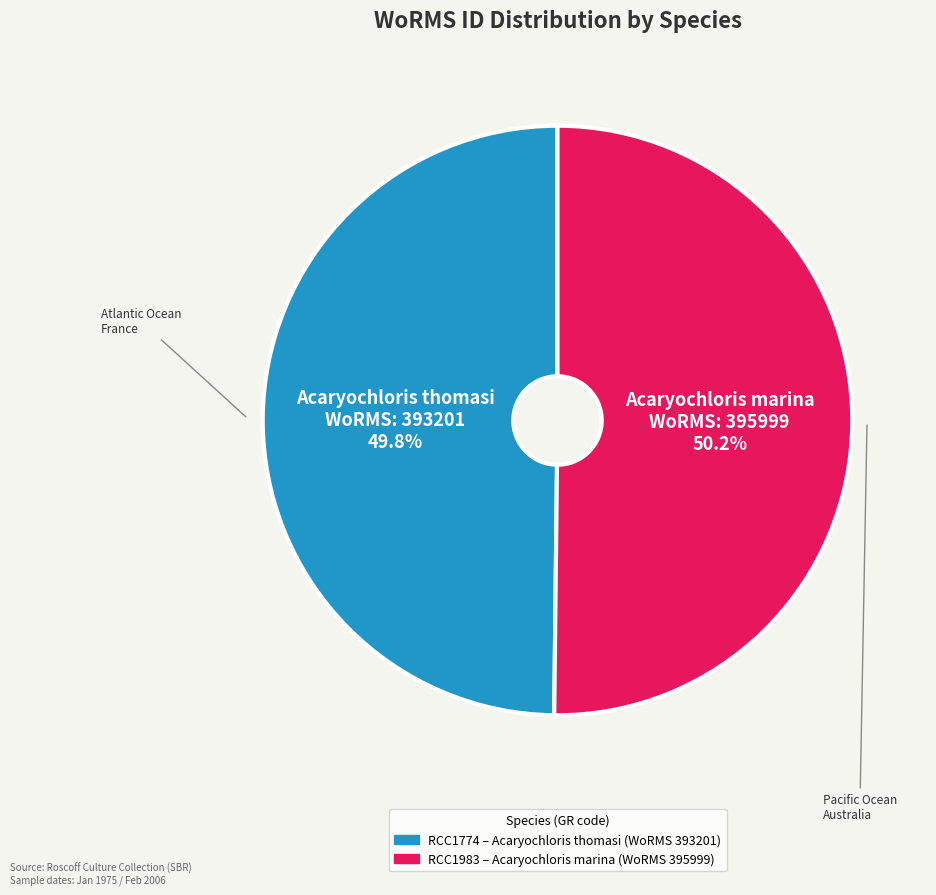

Is there a majority slice in this chart?

Yes